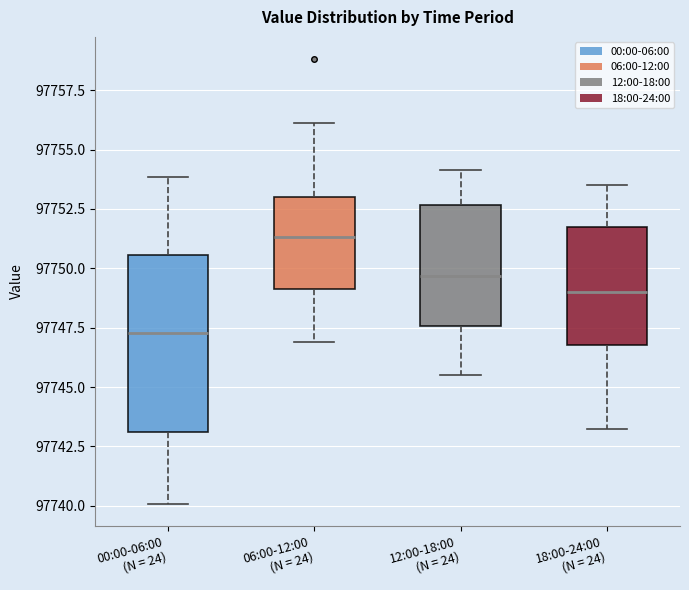

Where does the median line of the box for 06:00-12:00 (N = 24) sit on the y-axis? The values are not printed on the chart, so give them approximately, as read against the axis.

97751.5